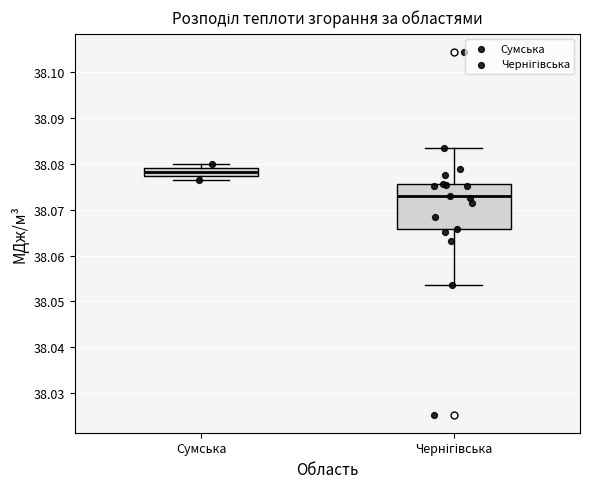

Which box has the lowest median line?

Чернігівська